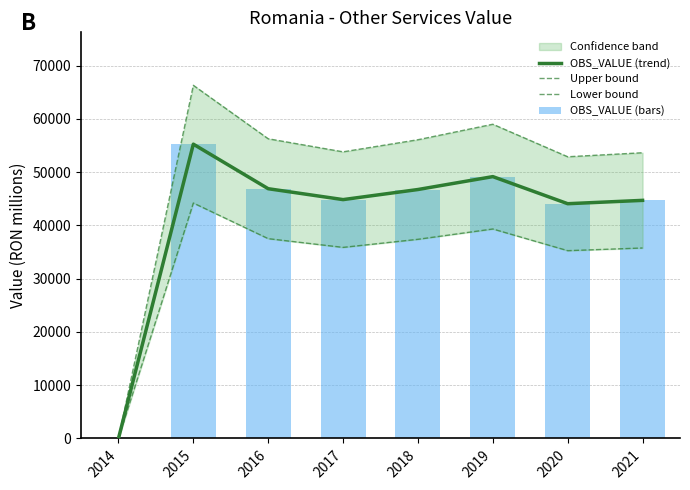

What is the difference between the second highest and second lowest values in the Lower bound series?

4069.6